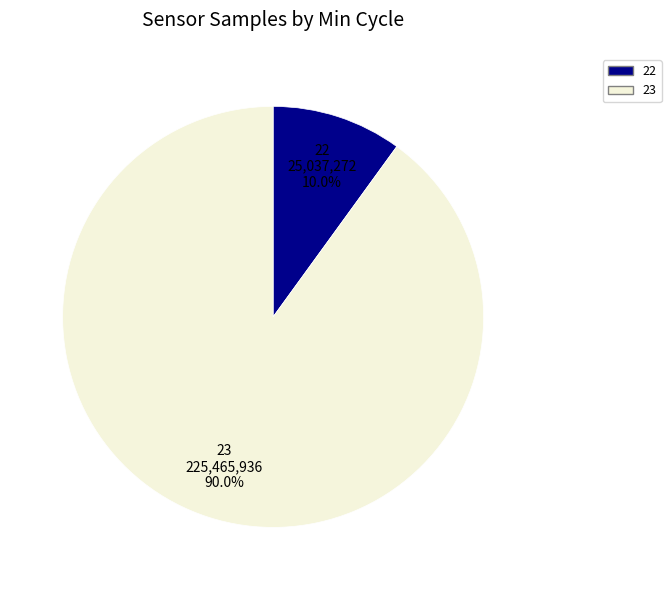

To the nearest percent, what is the average slice percentage?

50%